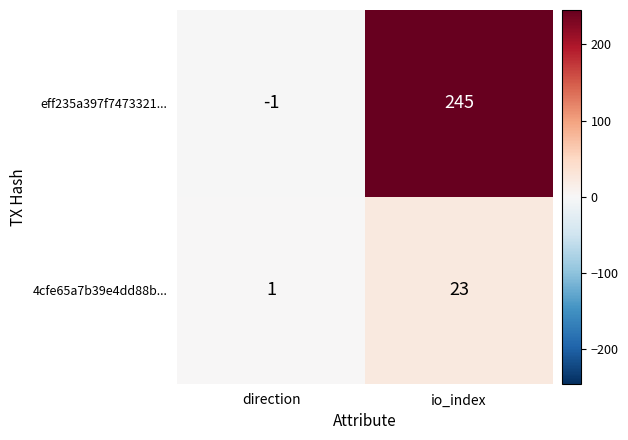

At which category does the chart reach its peak across all series?

io_index